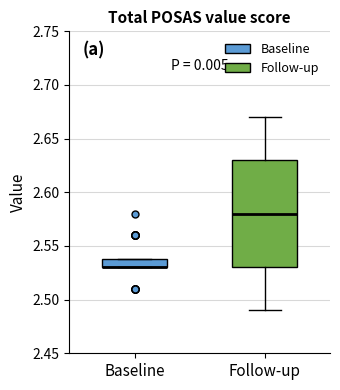

Comparing the boxes themselves (not the whiskers), which one is the tallest?

Follow-up